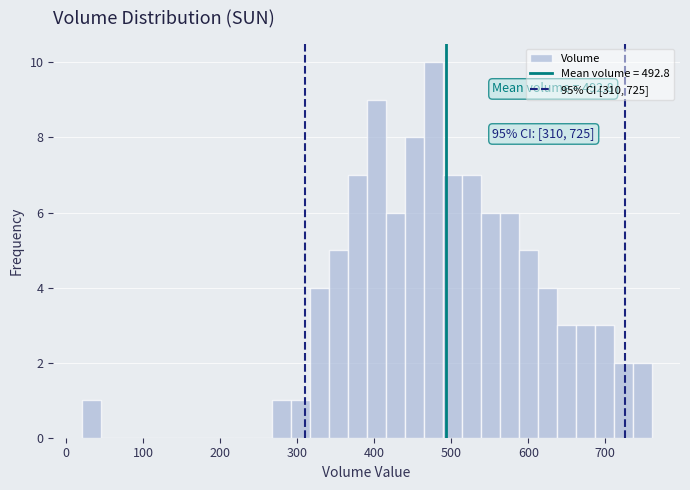

Read against the x-axis, roughly where is the centre of the tallest bar?

480